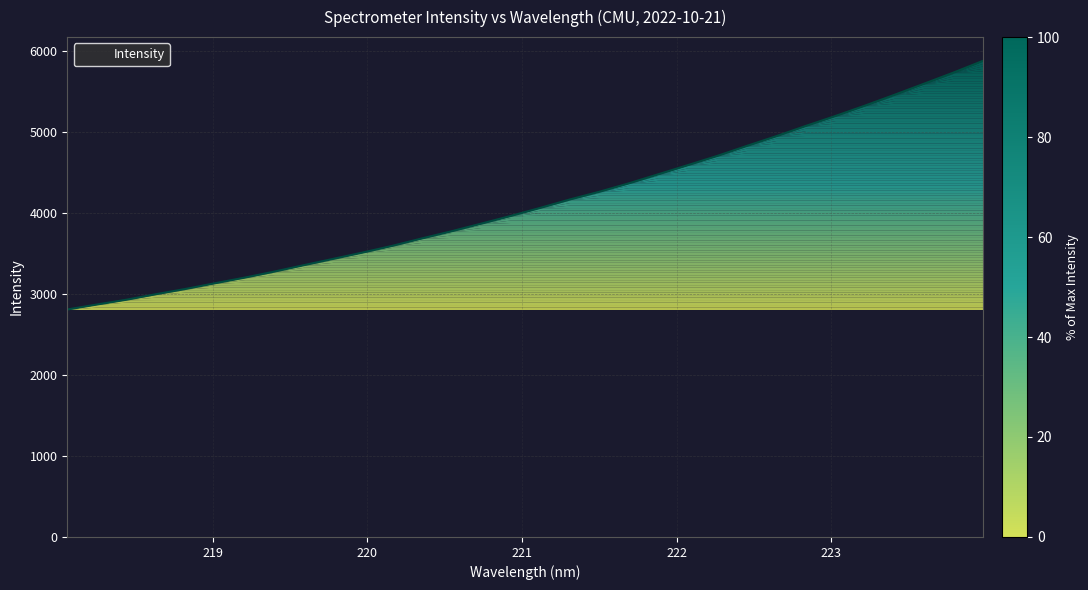

What is the difference between the maximum and minimum values?

3066.3